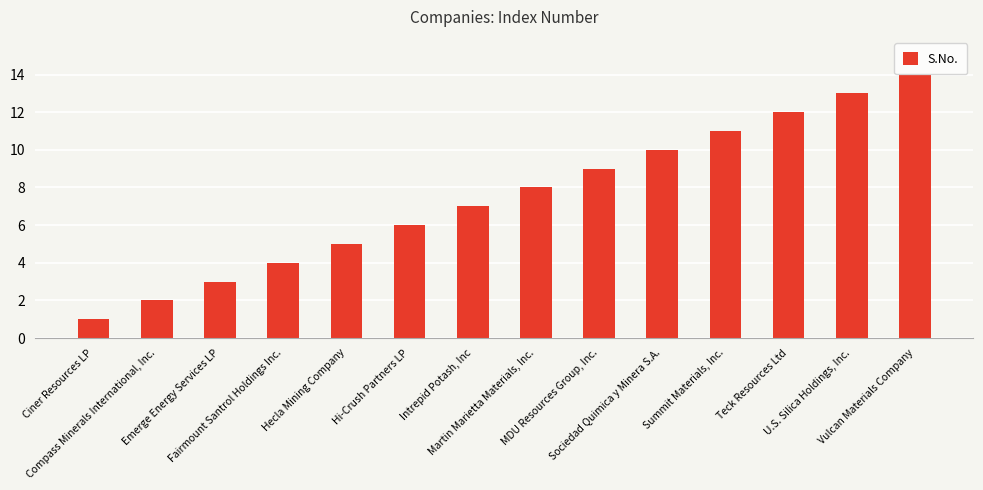

Are the bars grouped side by side (vs. stacked)?

No